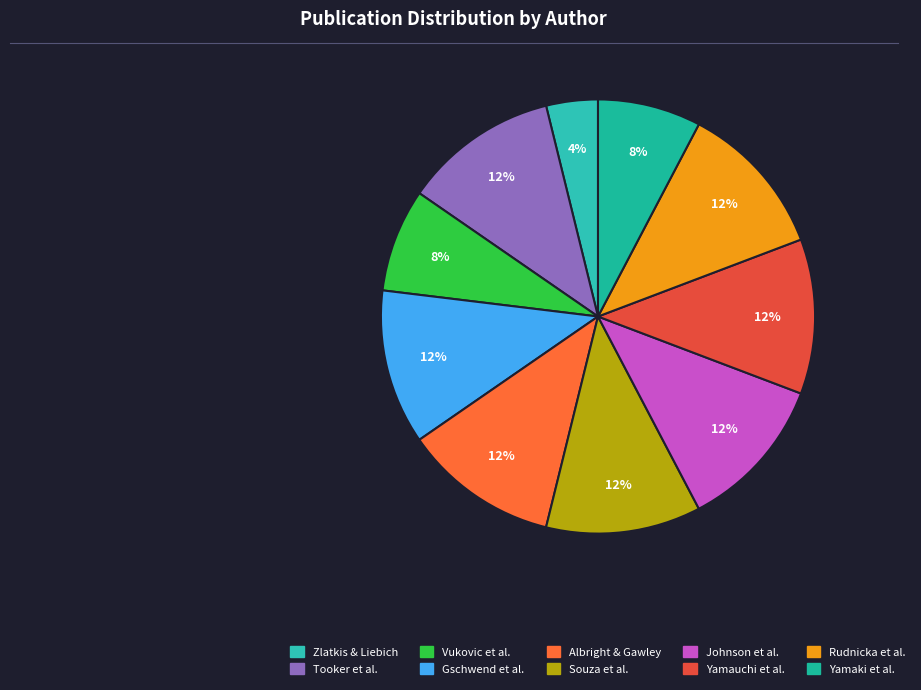

To the nearest percent, what is the average slice percentage?

10%